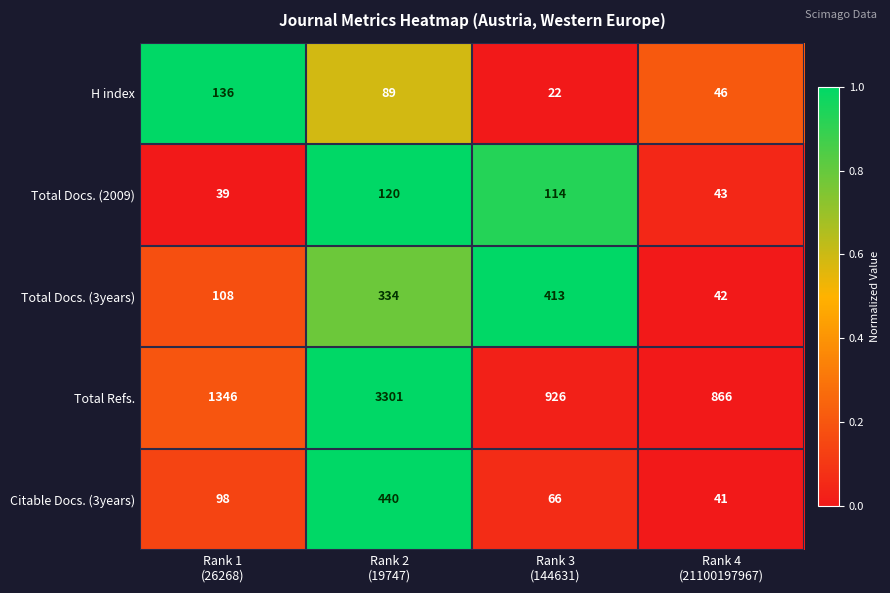

Which series has the largest total across all categories?

Total Refs.